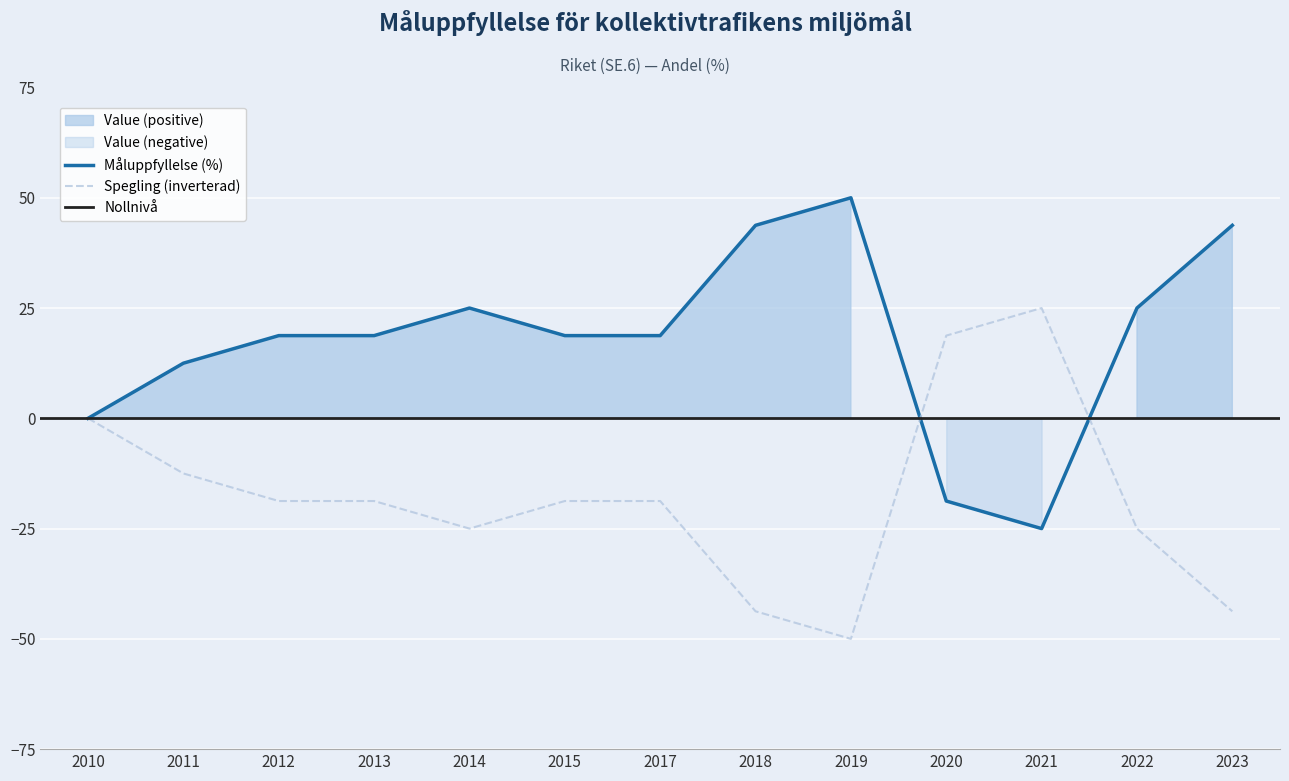

What is the value of the Value point at the 9th from the left?

50.0